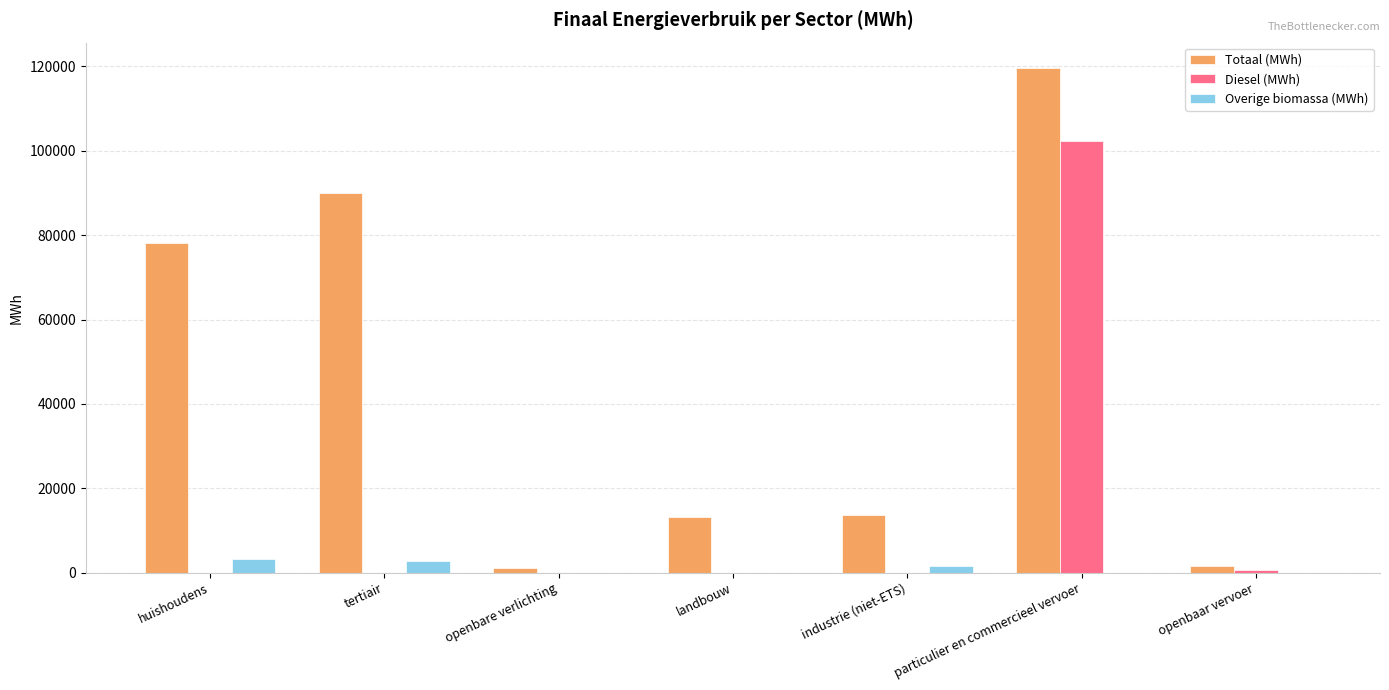

How many values in the Overige biomassa (MWh) series exceed 0?

3